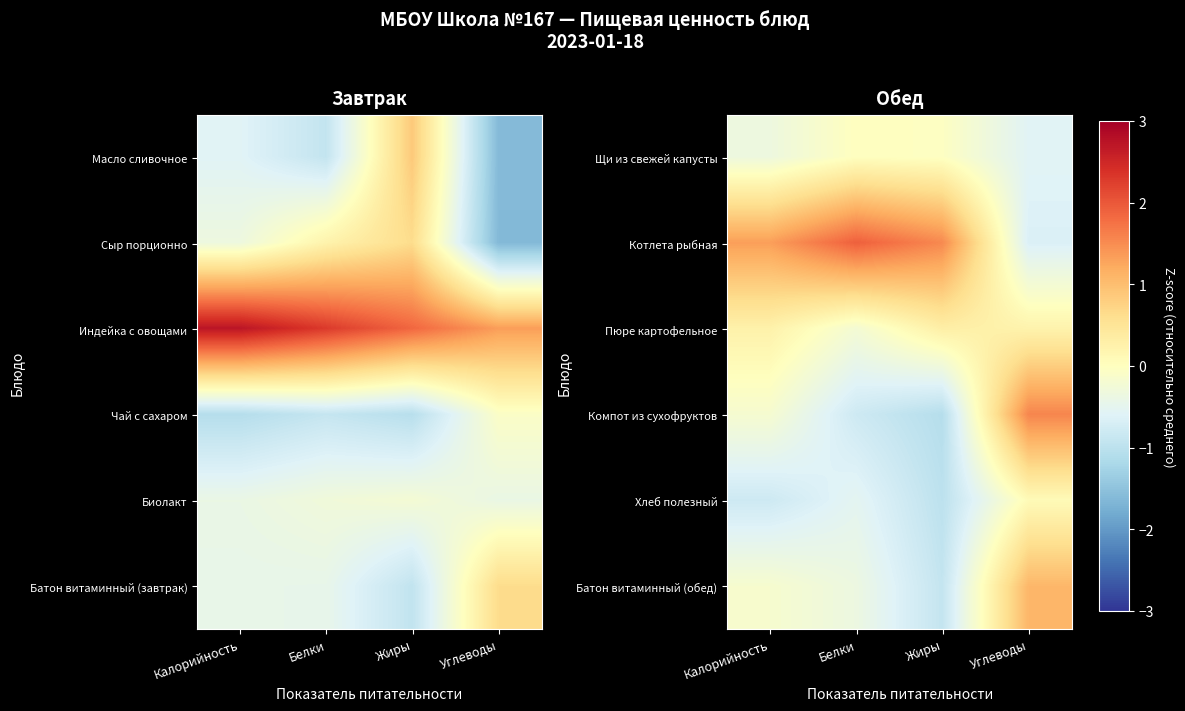

What is the minimum value for Батон витаминный (обед)?

-0.9